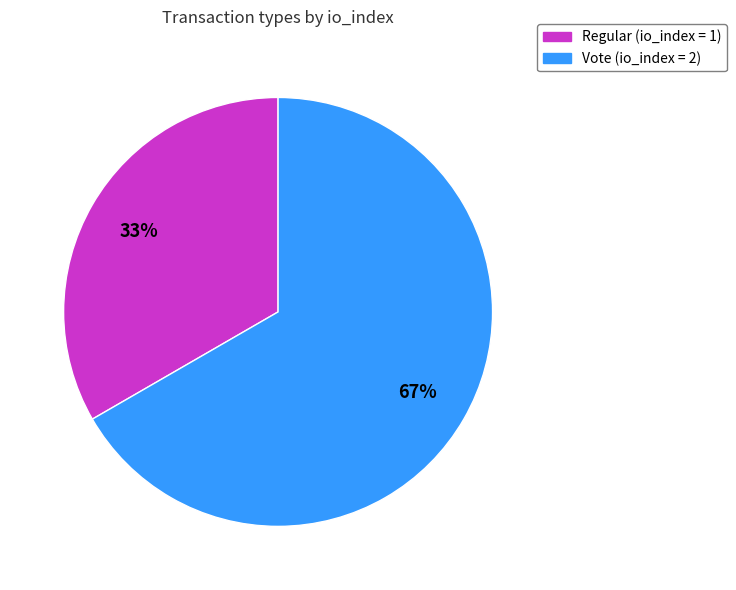

Approximately how many times larger is the value at Regular compared to Vote?

0.5